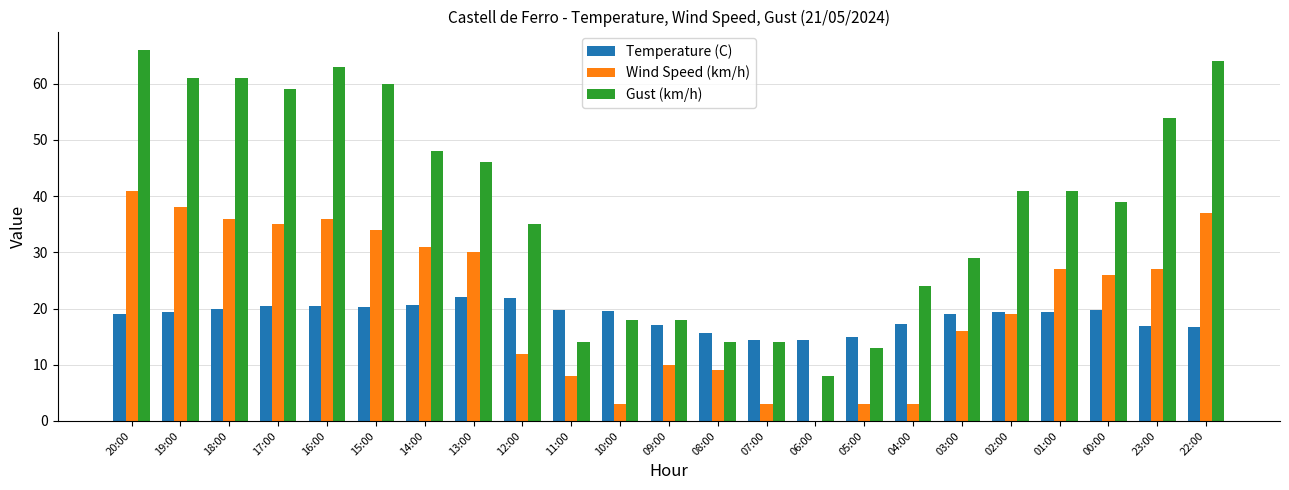

At which label does Gust (km/h) first exceed 41?

20:00